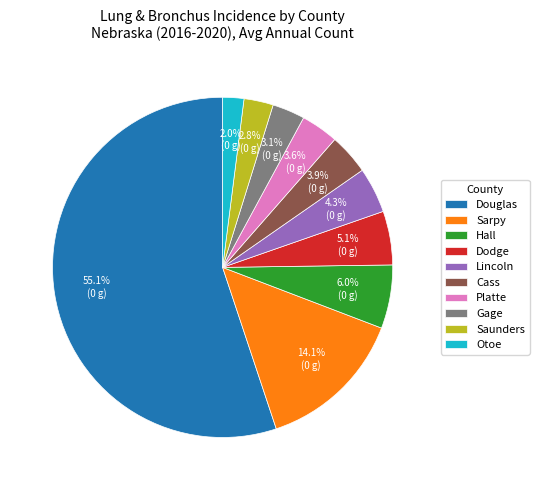

Combined, what portion of the pie is Douglas and Dodge?

60.2%